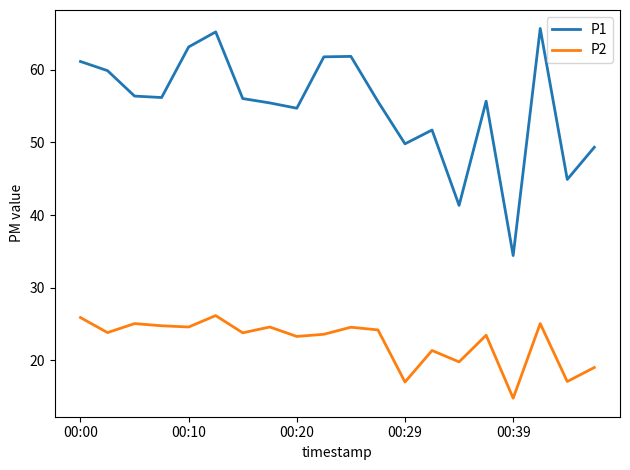

Which series has the largest total across all categories?

P1